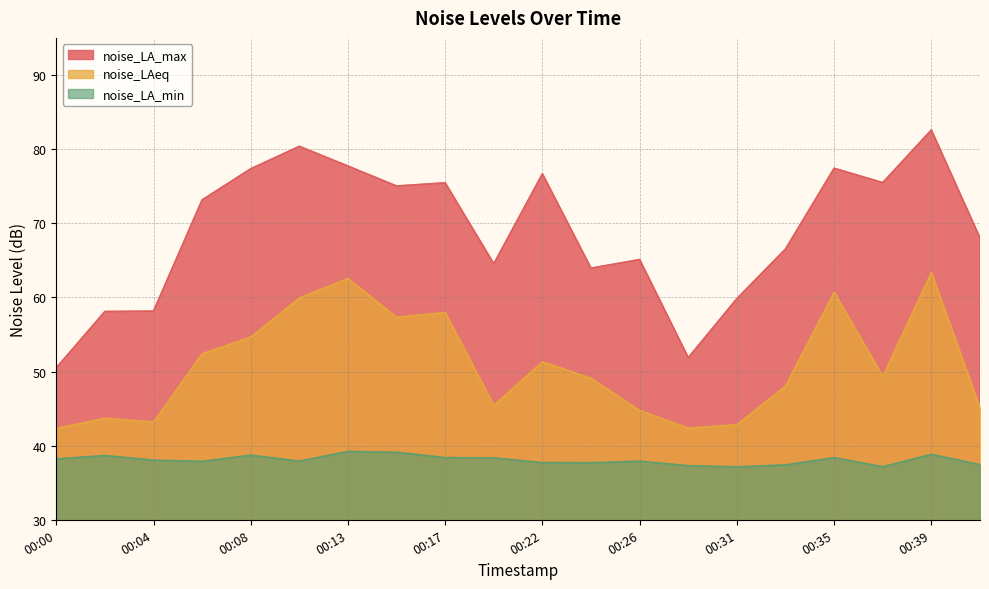

Which category has the highest value across all series?

00:39